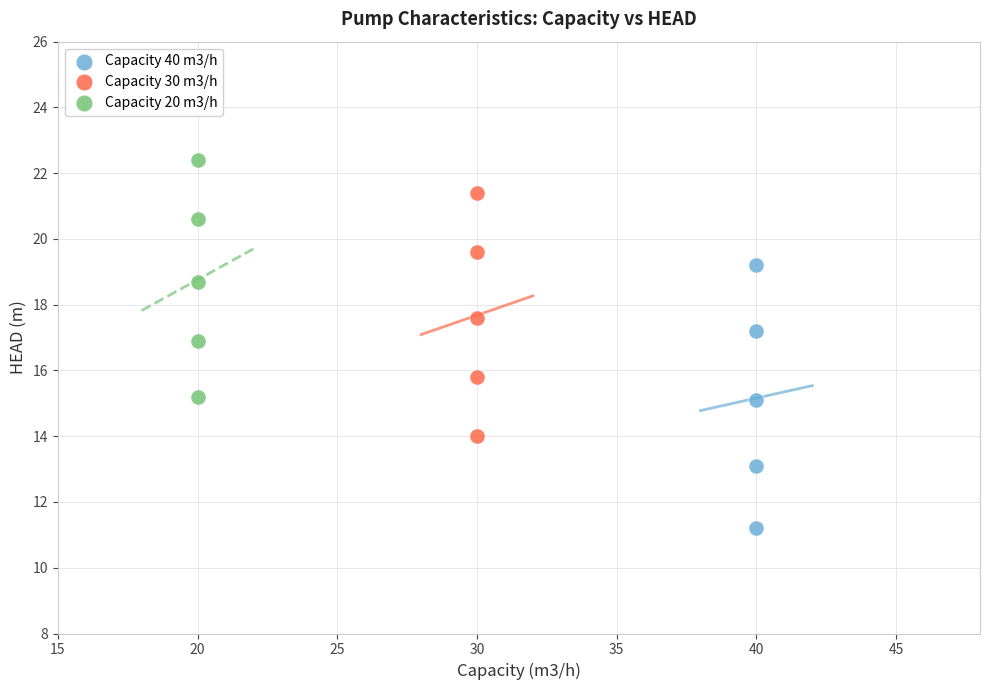

Which series contains the lowest Y value?

Capacity 40 m3/h